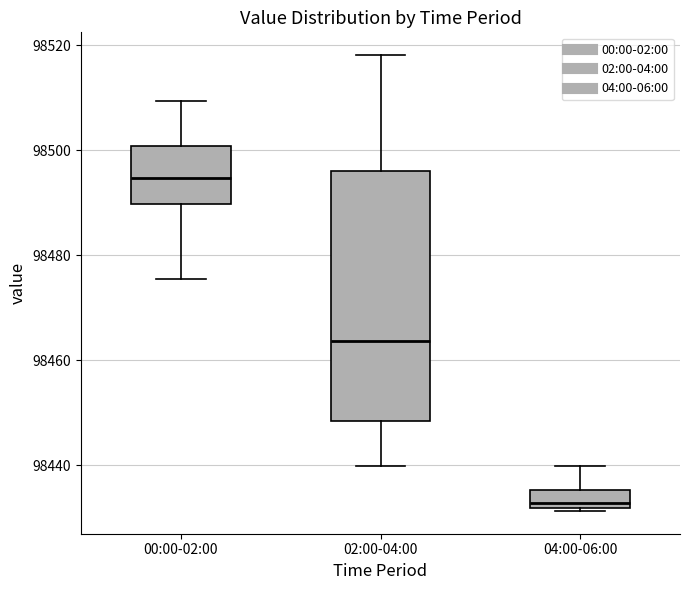

Reading left to right, transcribe this box plot: for each box, give where its median line is, the range the box spans, and where its two whiskers end, as read against the y-axis. The values are not printed on the chart, so give them approximately, as read against the axis.

00:00-02:00: median 98494, box 98490 to 98500, whiskers 98476 to 98510
02:00-04:00: median 98464, box 98448 to 98496, whiskers 98440 to 98518
04:00-06:00: median 98432 (just above the box's lower edge), box 98432 to 98436, whiskers 98432 (just below the box's lower edge) to 98440